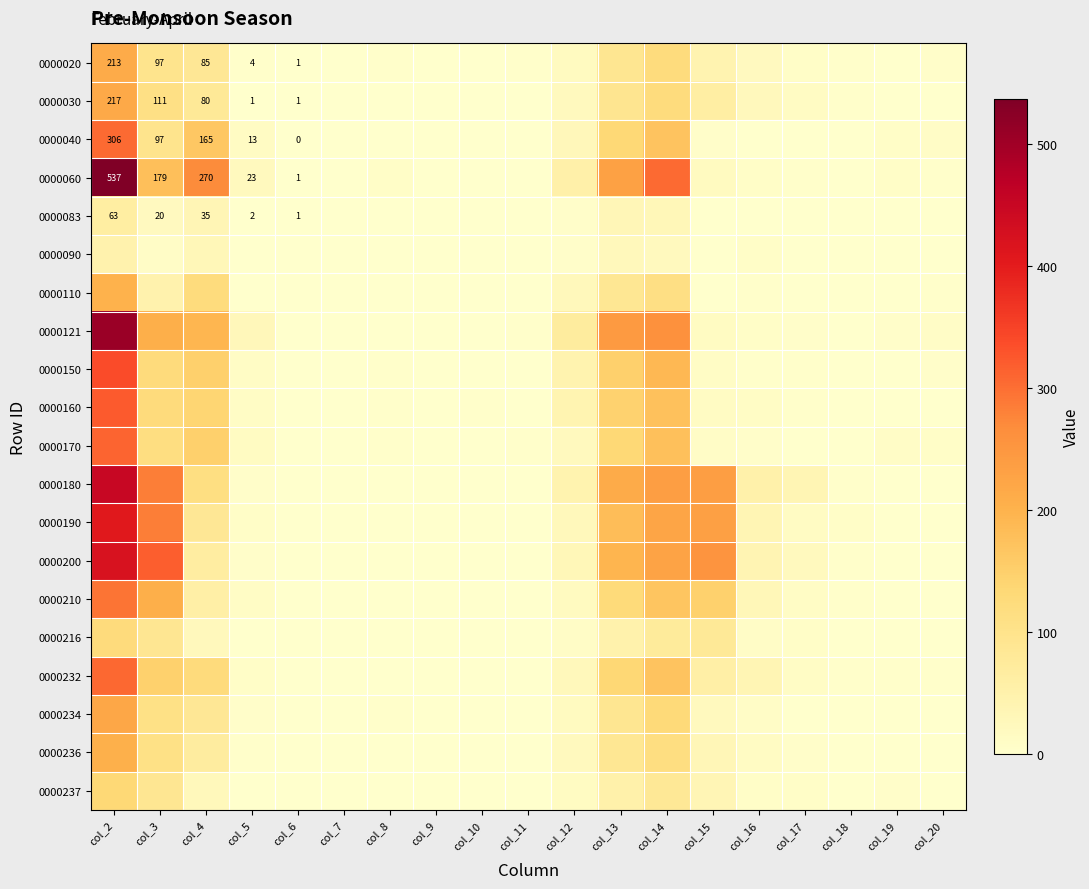

The value of 0000121 at col_10 is 0. True or false?

True